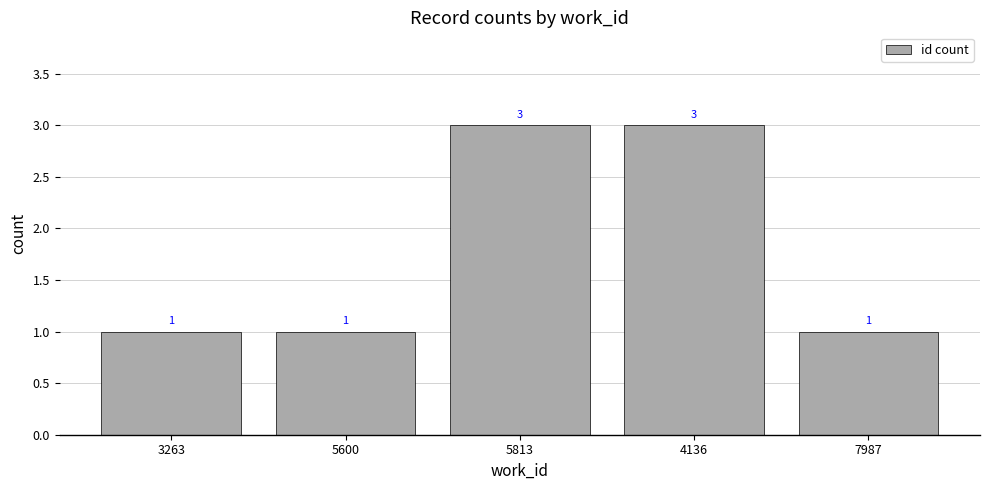

What is the difference between the maximum and minimum values?

2